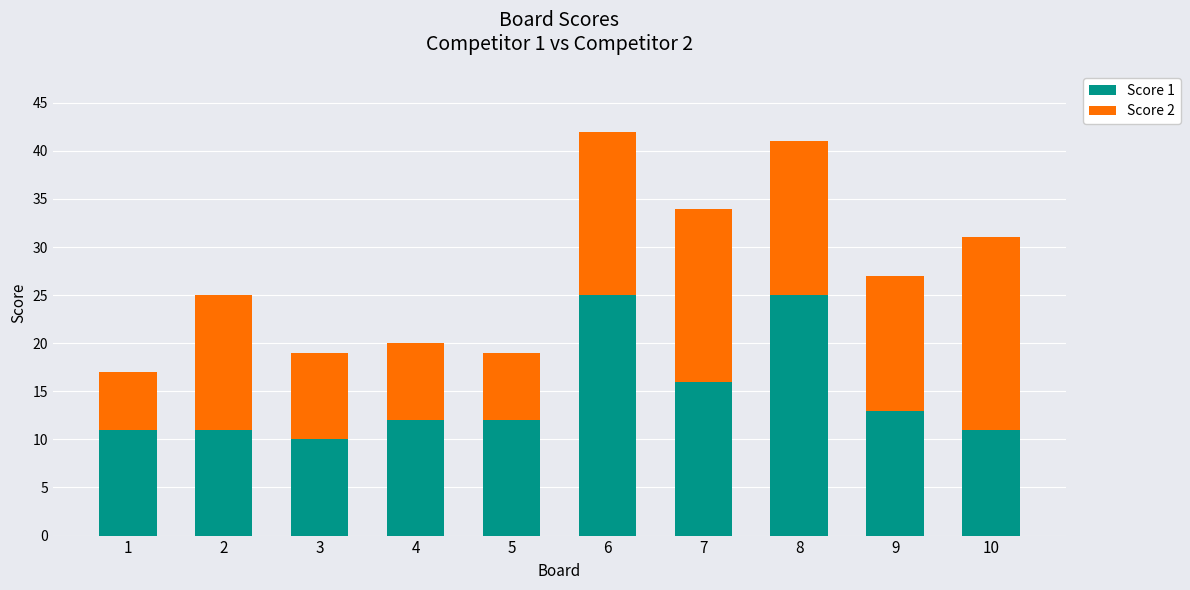

Is it true that Score 1 equals 7 at 2?

False